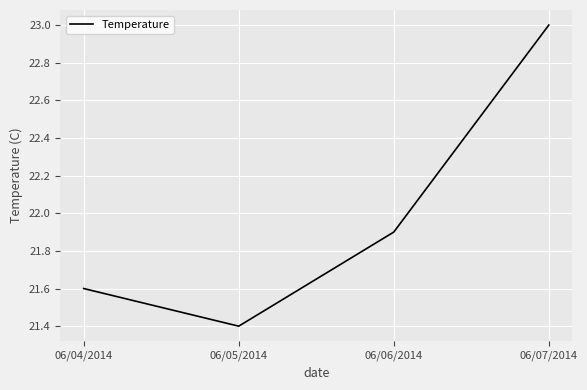

Which has a higher value, 06/07/2014 or 06/06/2014?

06/07/2014